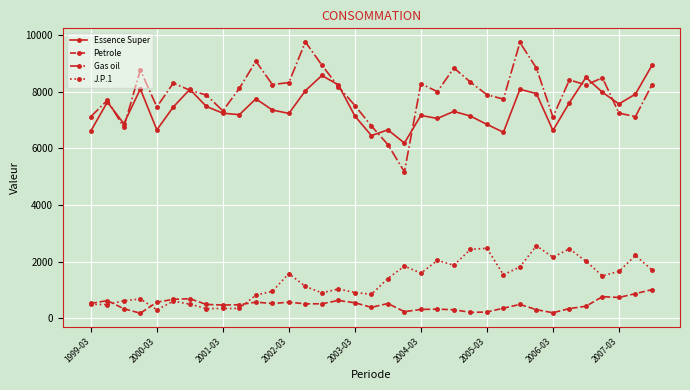

True or false: J.P.1 and Petrole cross at least once.

True